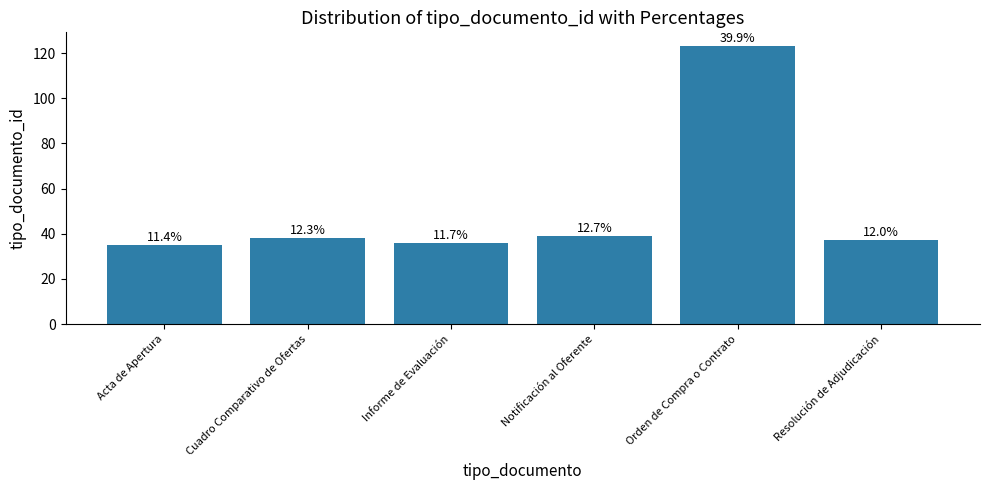

What is the approximate value at Orden de Compra o Contrato?

123